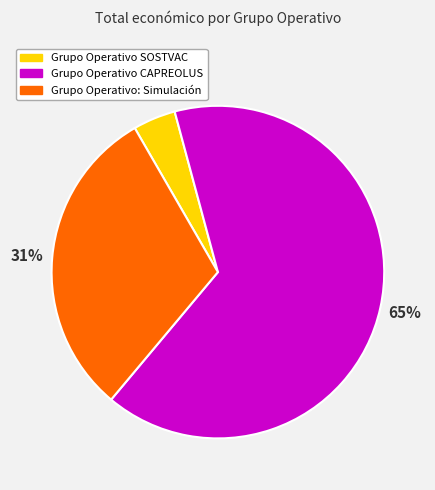

Is it true that Grupo Operativo SOSTVAC is 4% of the pie?

True